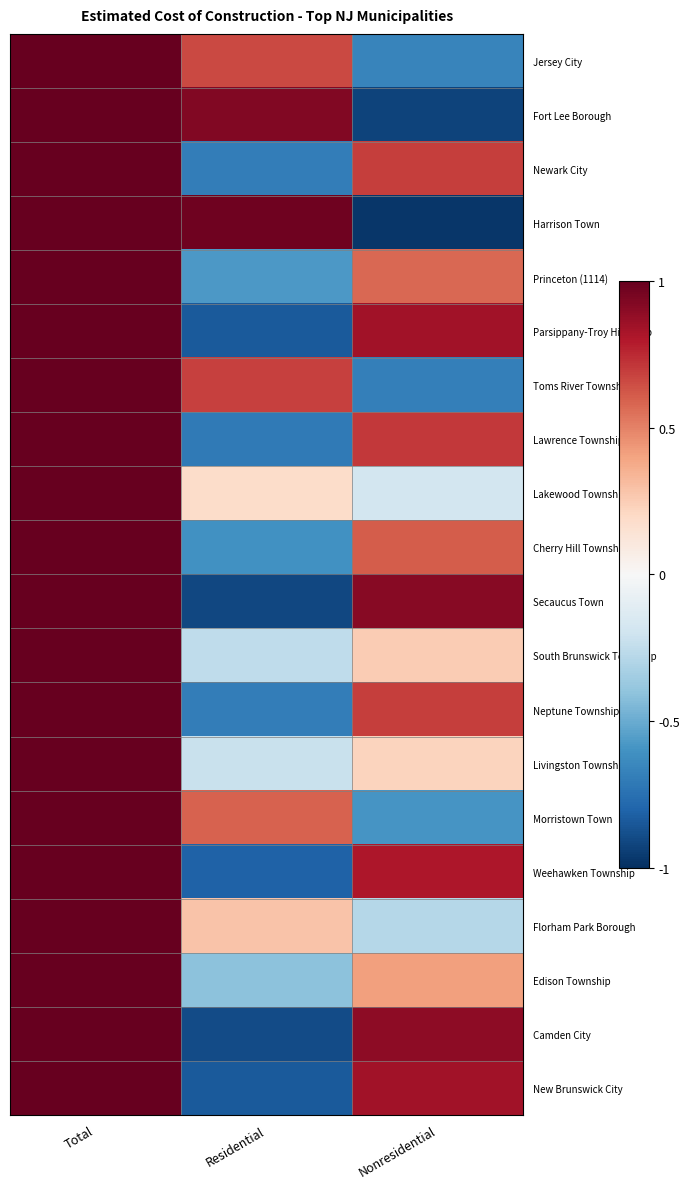

At how many categories does at least one series exceed 0?

3